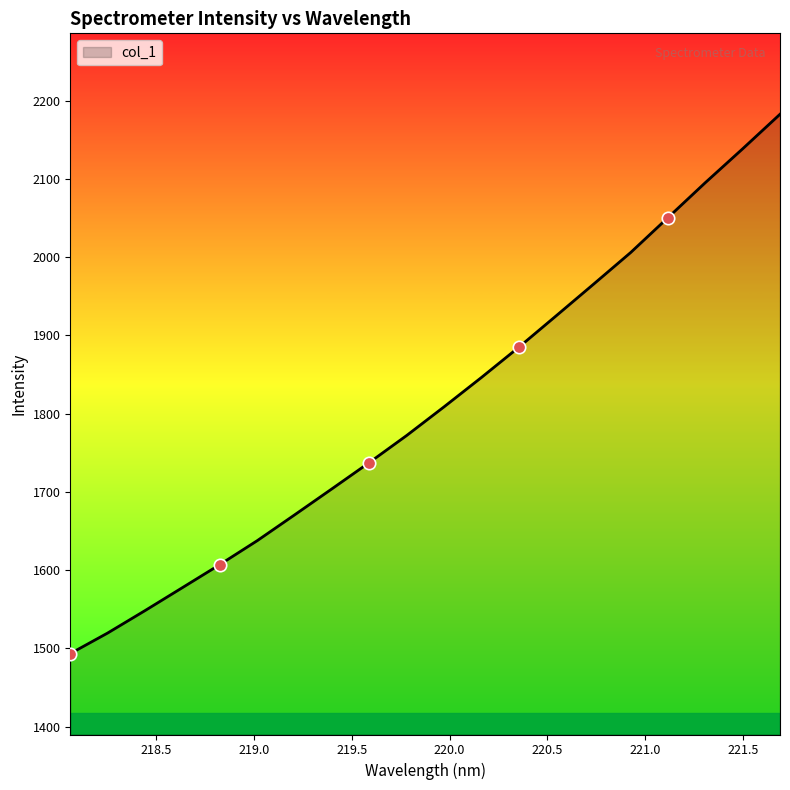

What is the maximum value shown in the chart?

2182.6